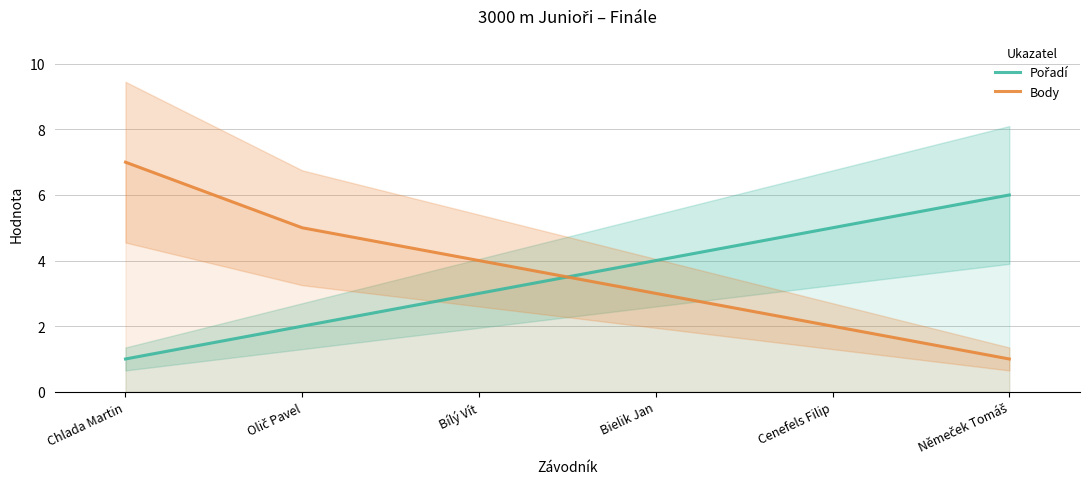

Reading left to right, transcribe all the data shown in this chart.

Pořadí: 1	2	3	4	5	6
Body: 7	5	4	3	2	1